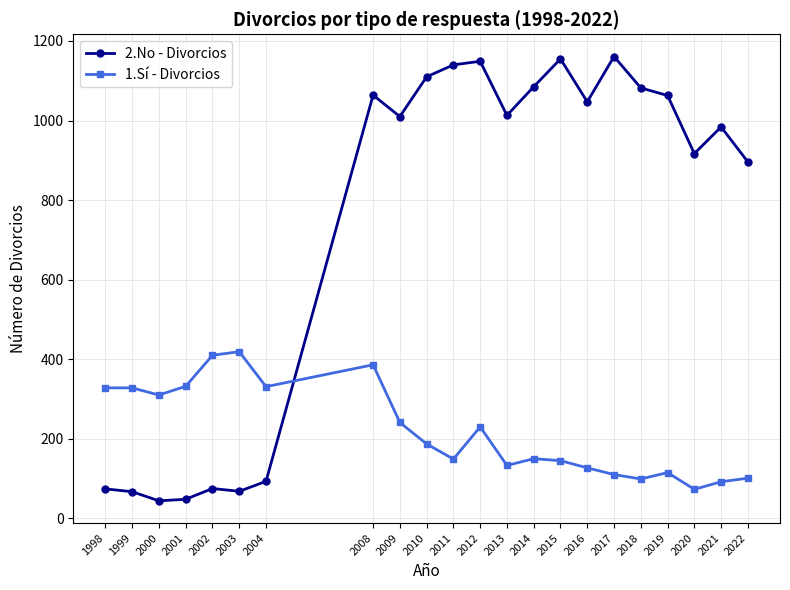

Rank the series at 2004 from highest to lowest value.

1.Sí - Divorcios, 2.No - Divorcios